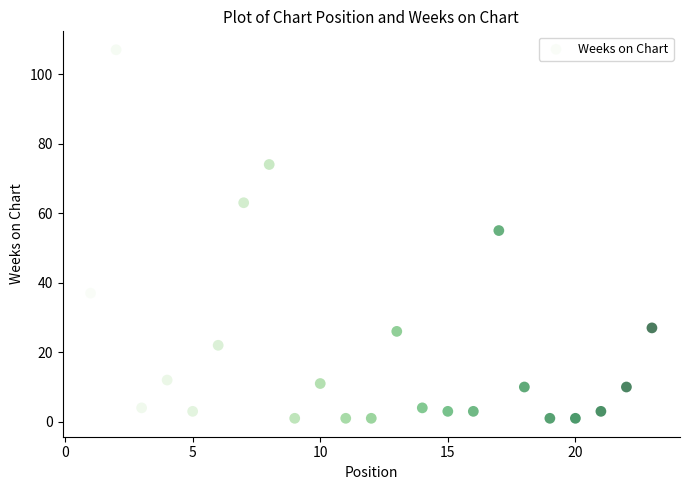

What is the range of Y values (max minus min)?

106